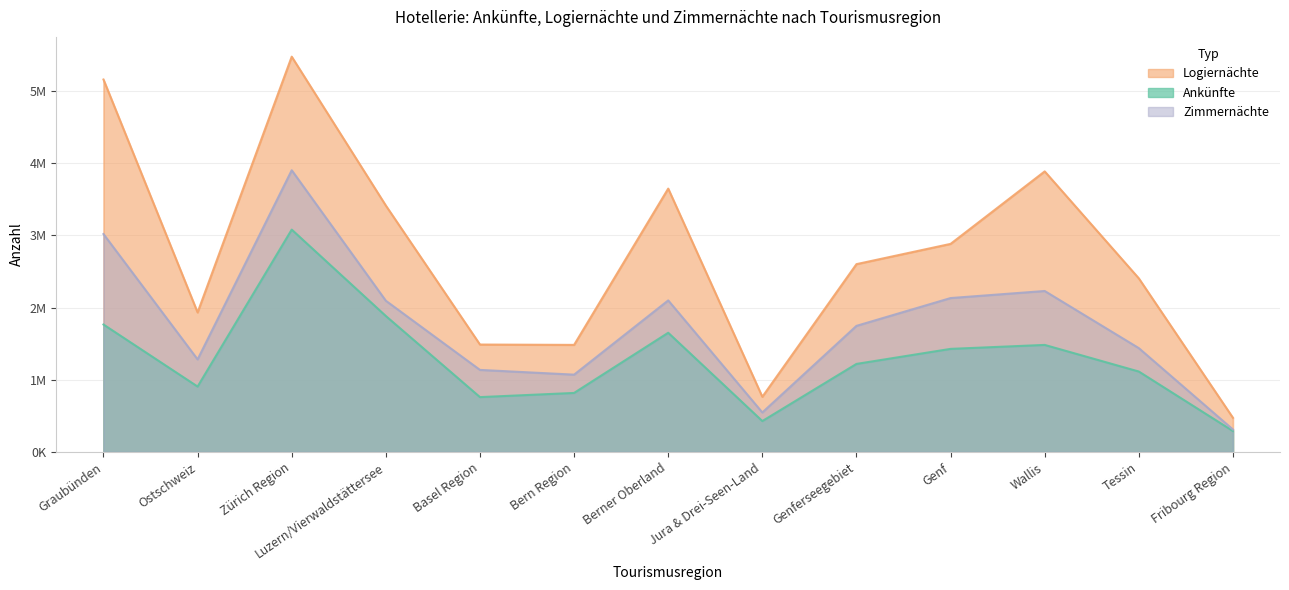

Count the number of data series in this chart.

3